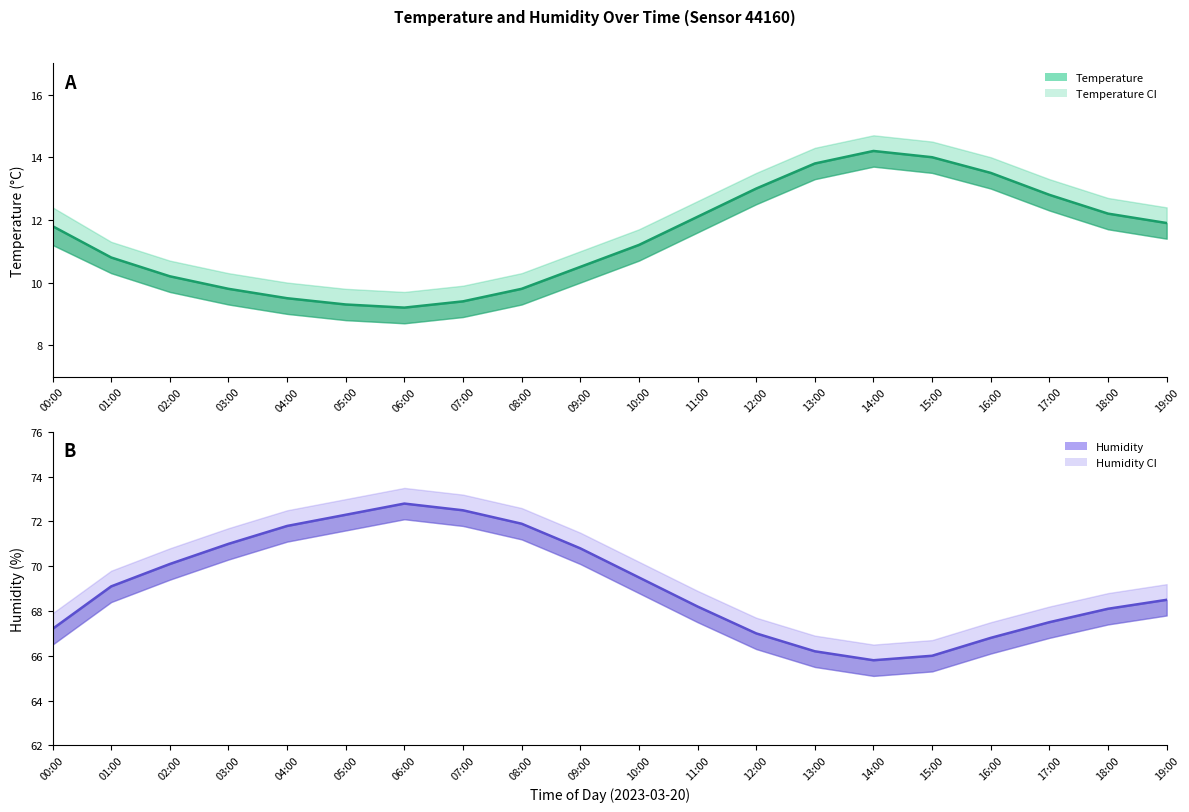

How many data points in temperature_high are above 12?

10